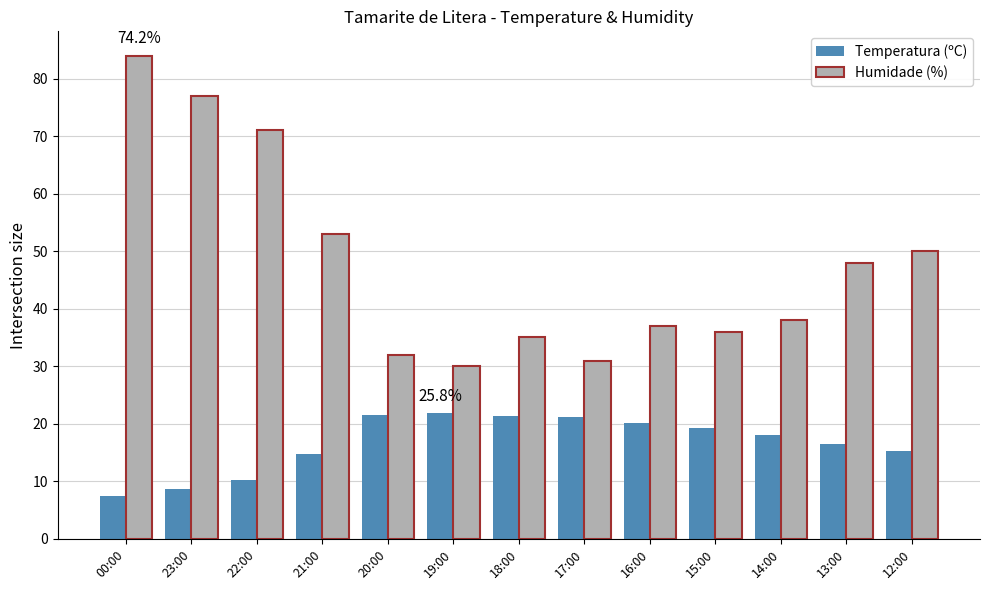

What is the average value of the Humidade (%) series?

47.8